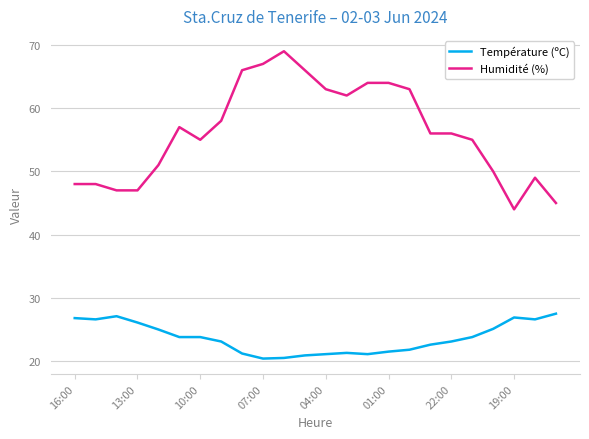

True or false: Humidité (%) and Température (ºC) cross at least once.

False